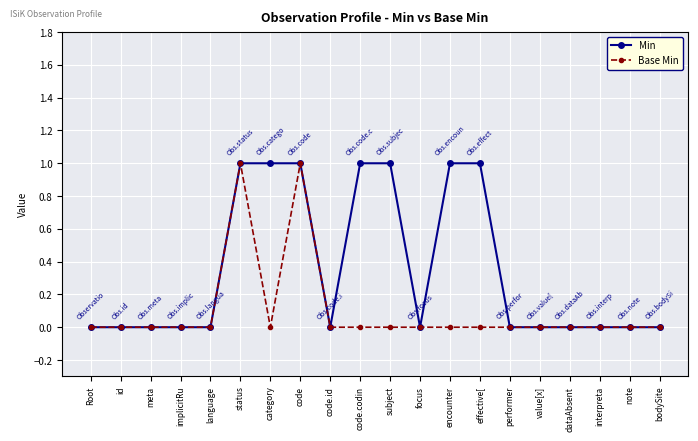

Between code and subject, which series saw the biggest shift?

Base Min